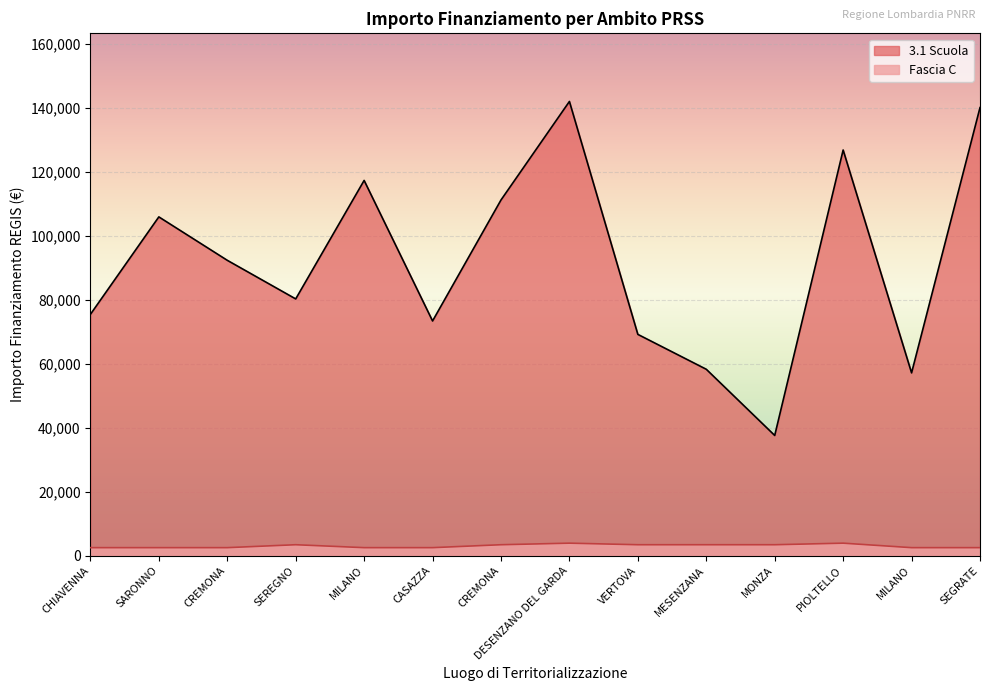

What is the difference between the 3.1 Scuola values at CREMONA and MONZA?

54764.3